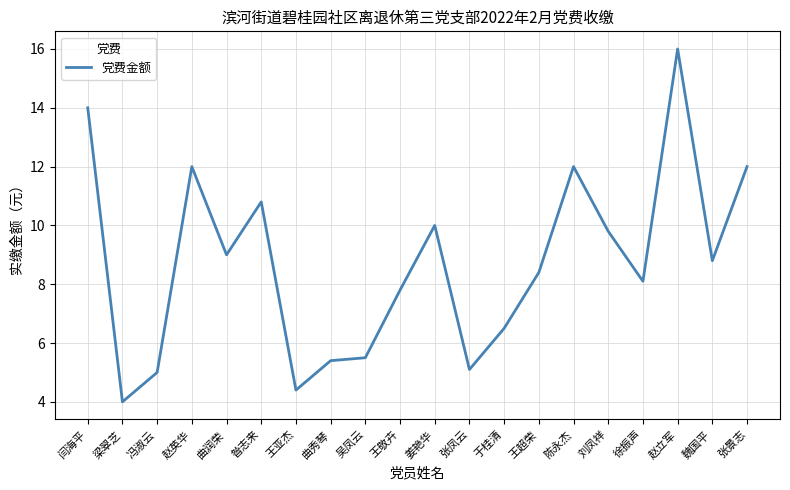

The chart shows a value of 9.8 at 刘凤祥. True or false?

True